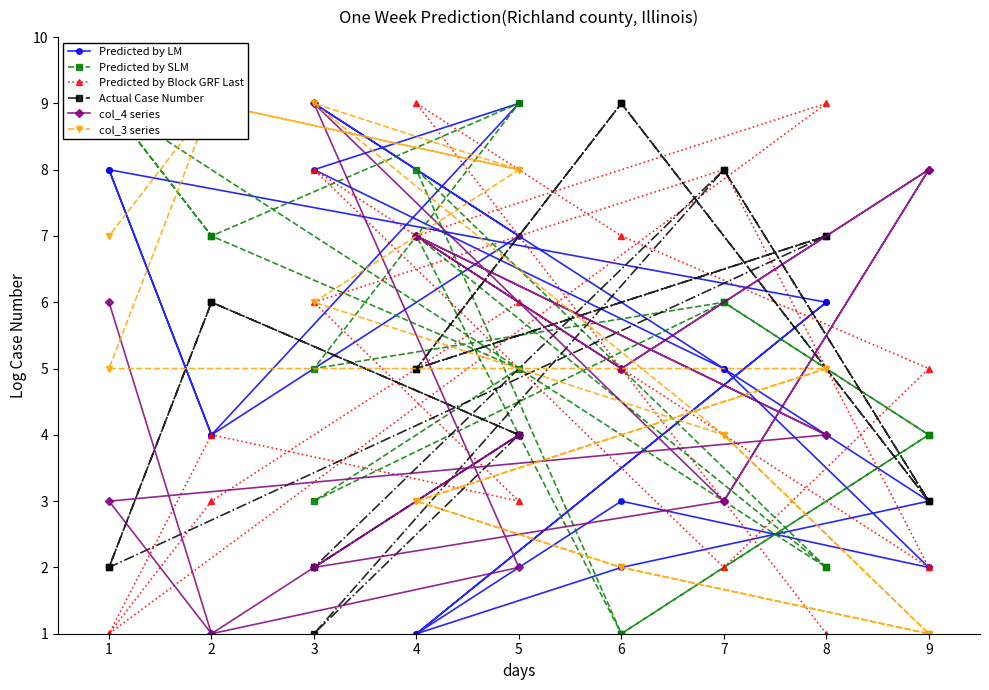

List the series in order of their peak value, highest first.

Predicted by LM, Predicted by SLM, Predicted by Block GRF Last, Actual Case Number, col_4 series, col_3 series